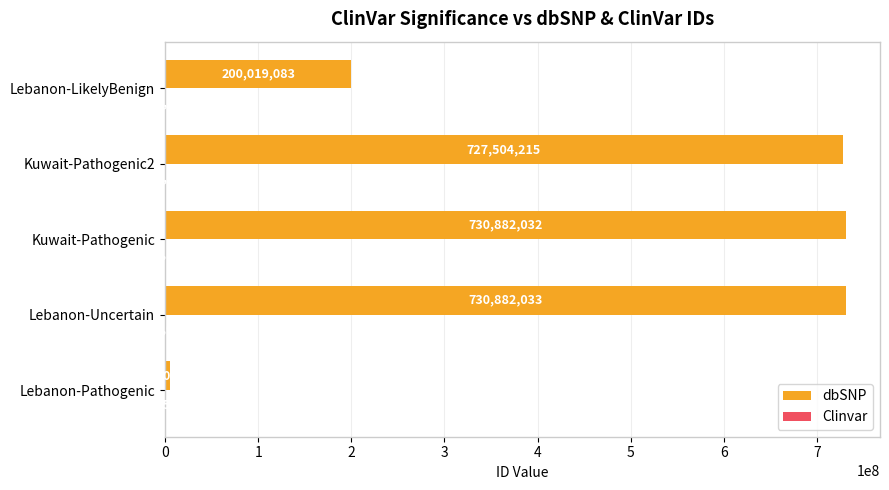

Which series changed the most between Kuwait-Pathogenic and Lebanon-LikelyBenign?

dbSNP